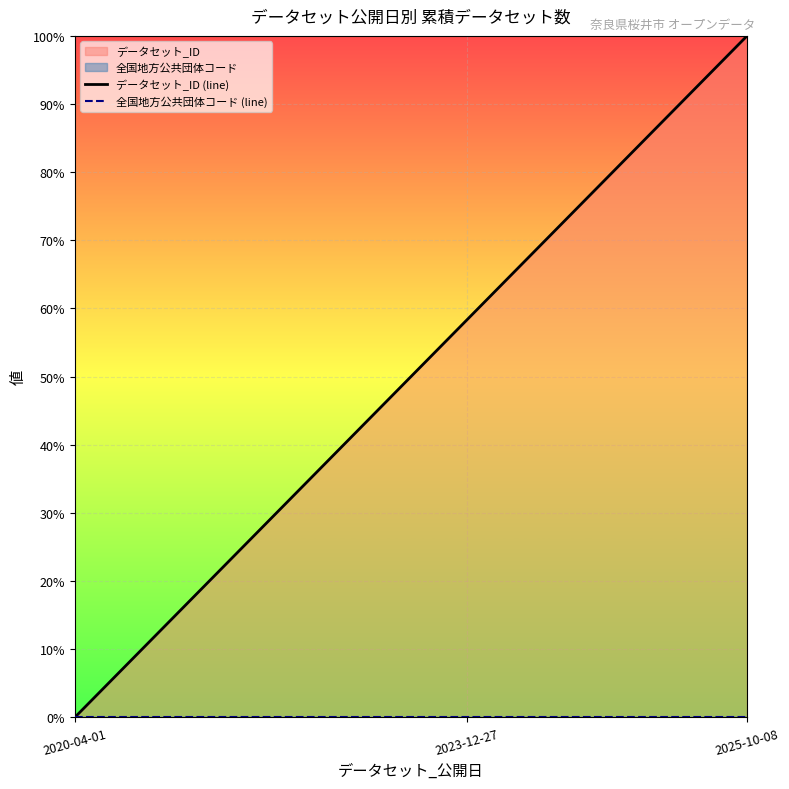

True or false: 全国地方公共団体コード (line) and データセット_ID (line) intersect in this chart.

False